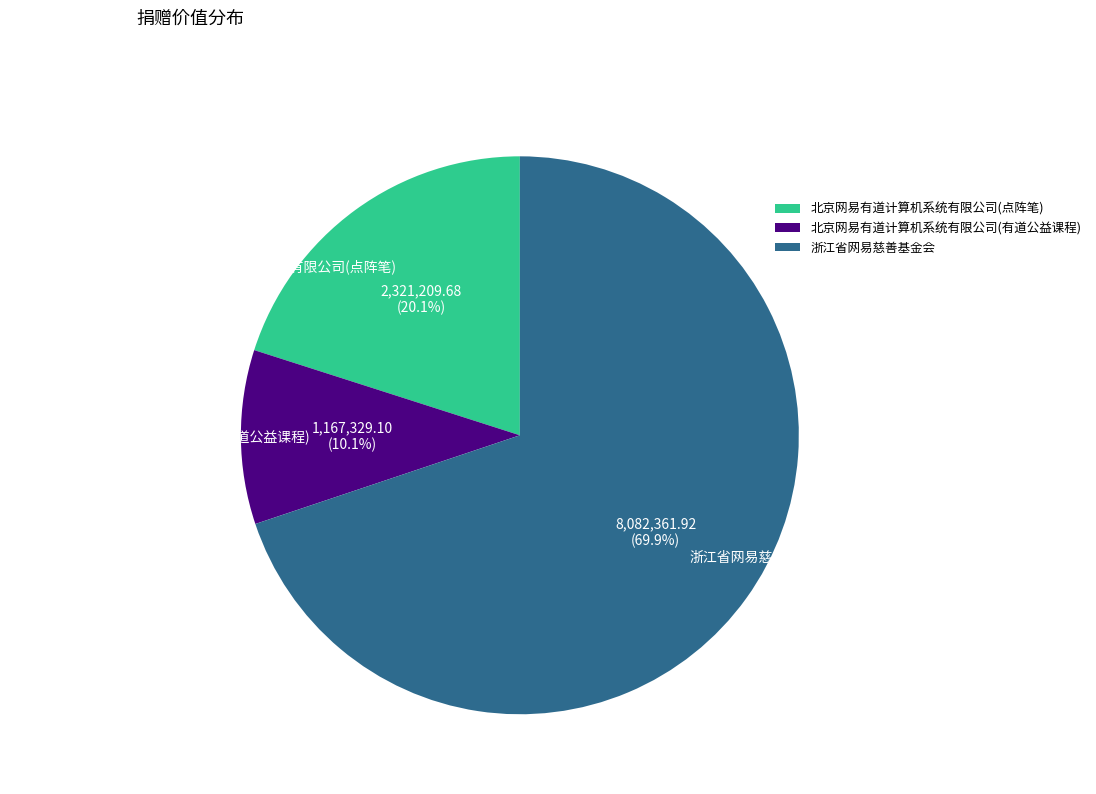

Is it true that 浙江省网易慈善基金会 is 64% of the pie?

False